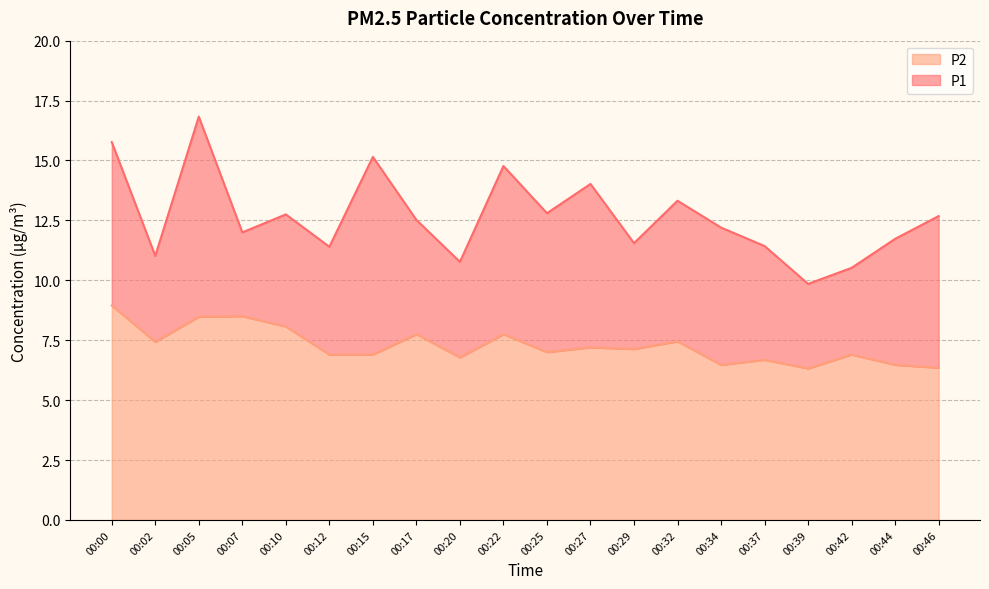

True or false: P2 and P1 cross at least once.

False